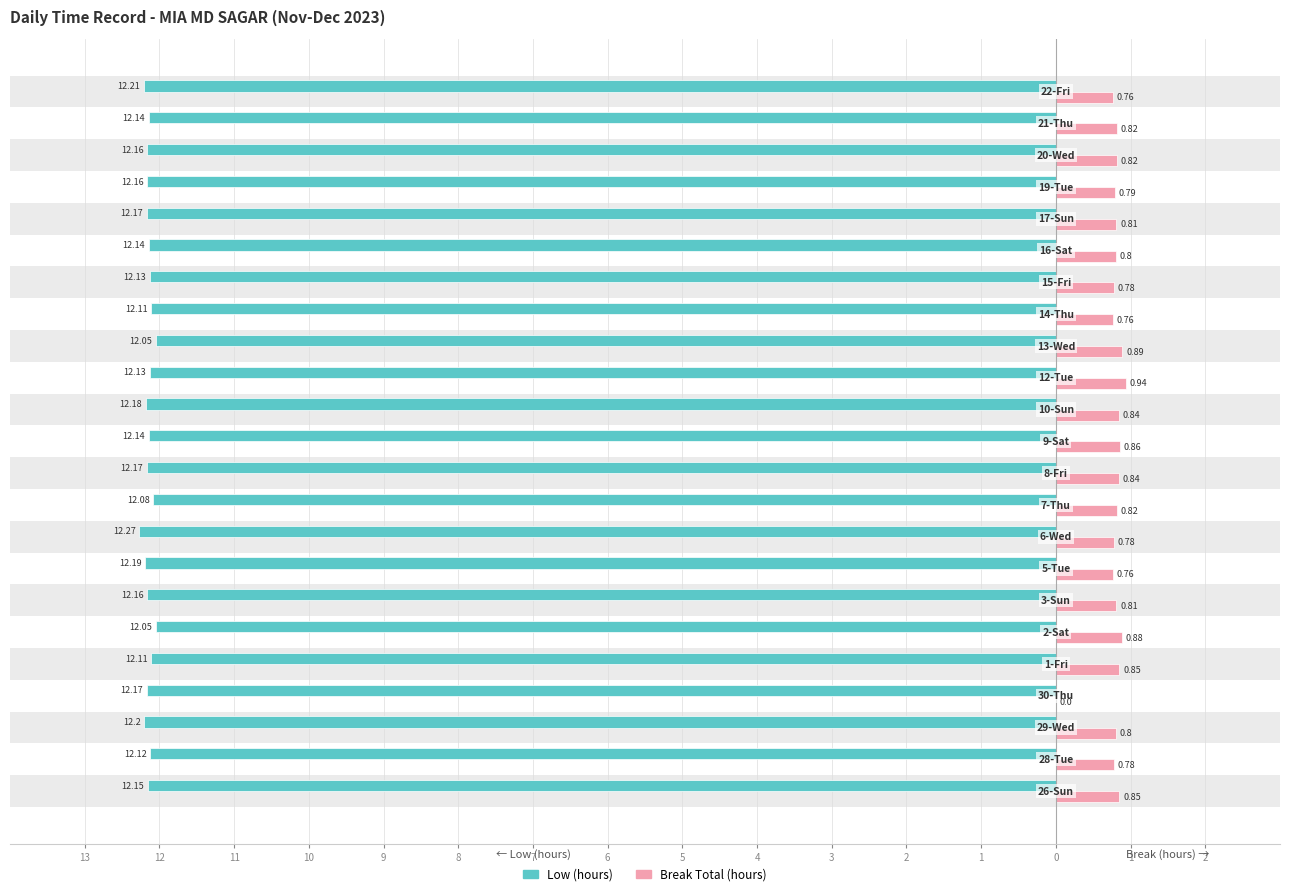

What are all the series names shown in the legend?

Low (hours), Break Total (hours)